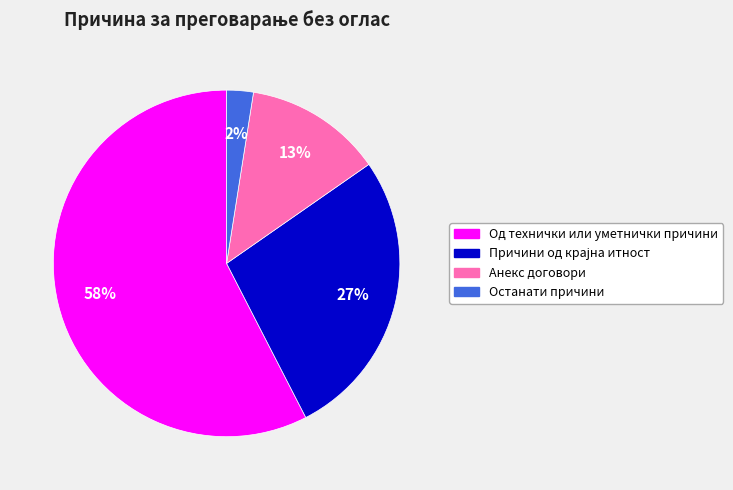

Do Анекс договори and Останати причини together represent more than half of the pie?

No